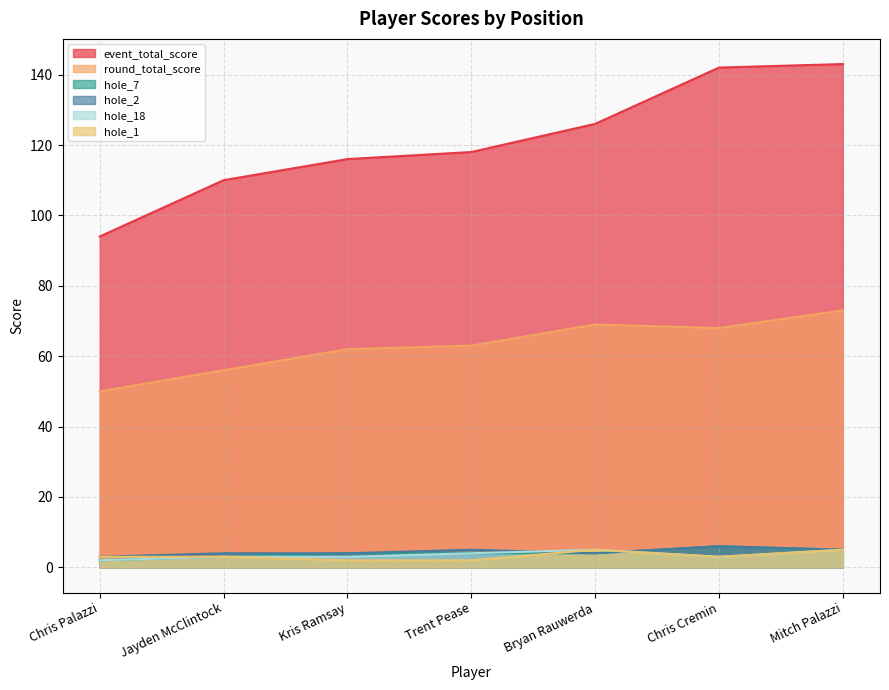

What is the approximate value of hole_7 at Mitch Palazzi?

5